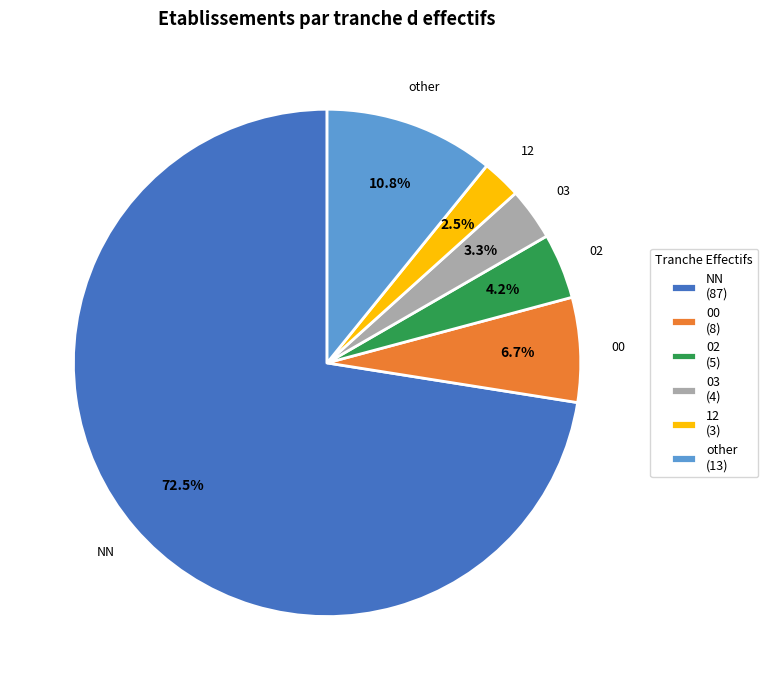

Combined, do NN and 00 account for over 50%?

Yes